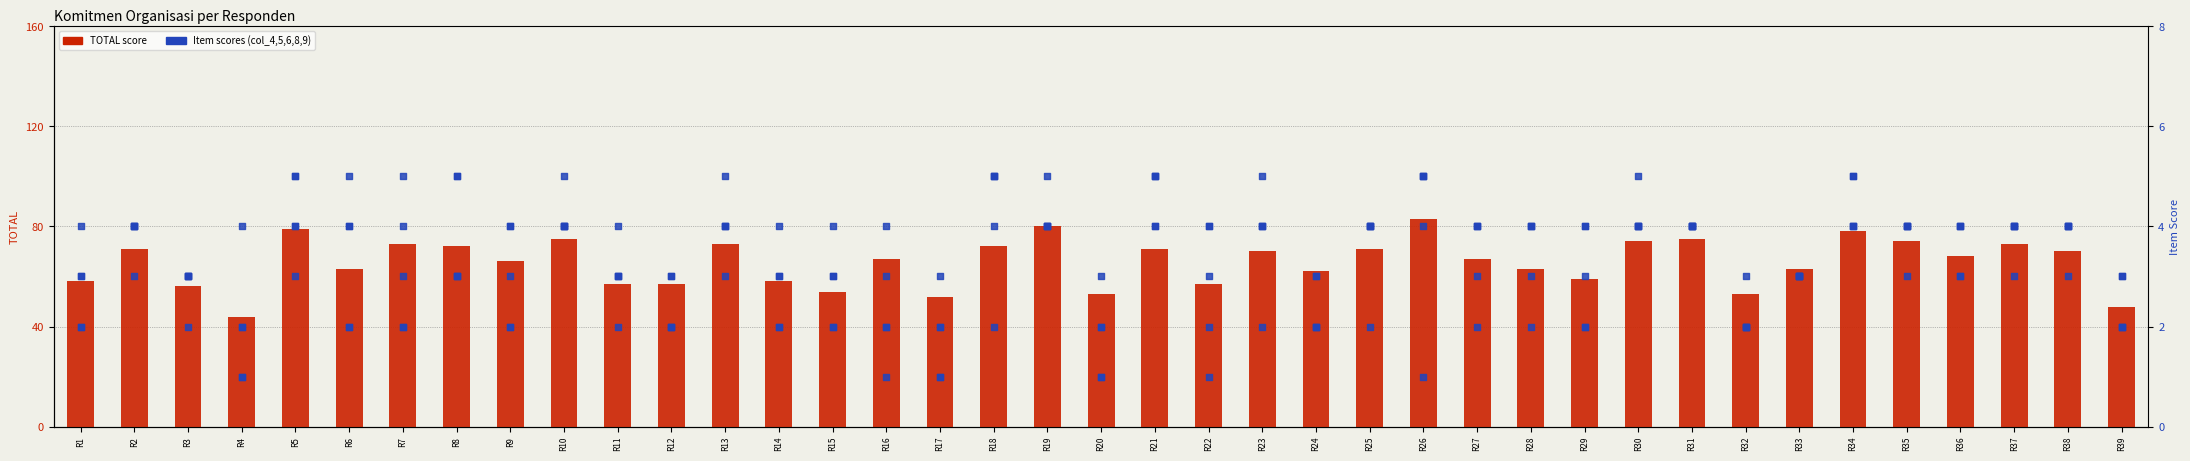

Is the value of col_8 at R39 greater than the value of col_9 at R19?

No